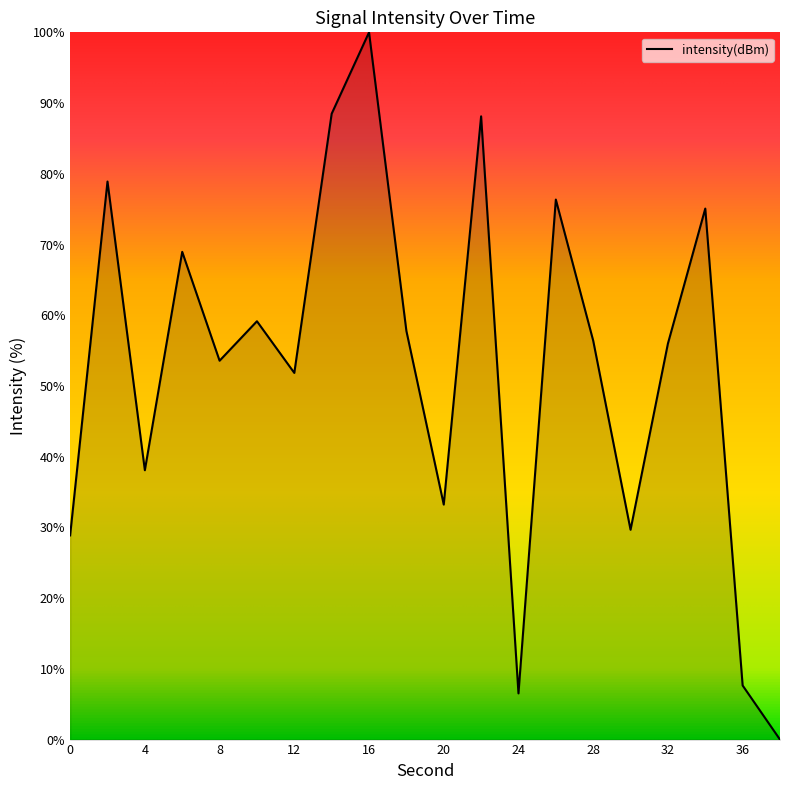

What is the maximum value shown in the chart?

100.0